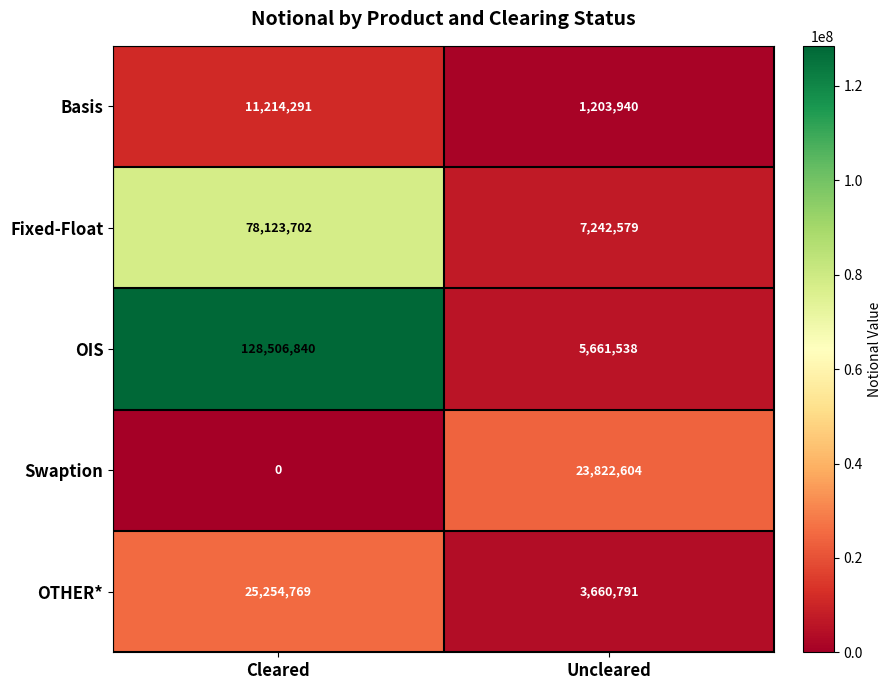

Reading left to right, extract all data points from this chart.

Basis: Cleared=11214291	Uncleared=1203940
Fixed-Float: Cleared=78123702	Uncleared=7242579
OIS: Cleared=128506840	Uncleared=5661538
Swaption: Cleared=0	Uncleared=23822604
OTHER*: Cleared=25254769	Uncleared=3660791